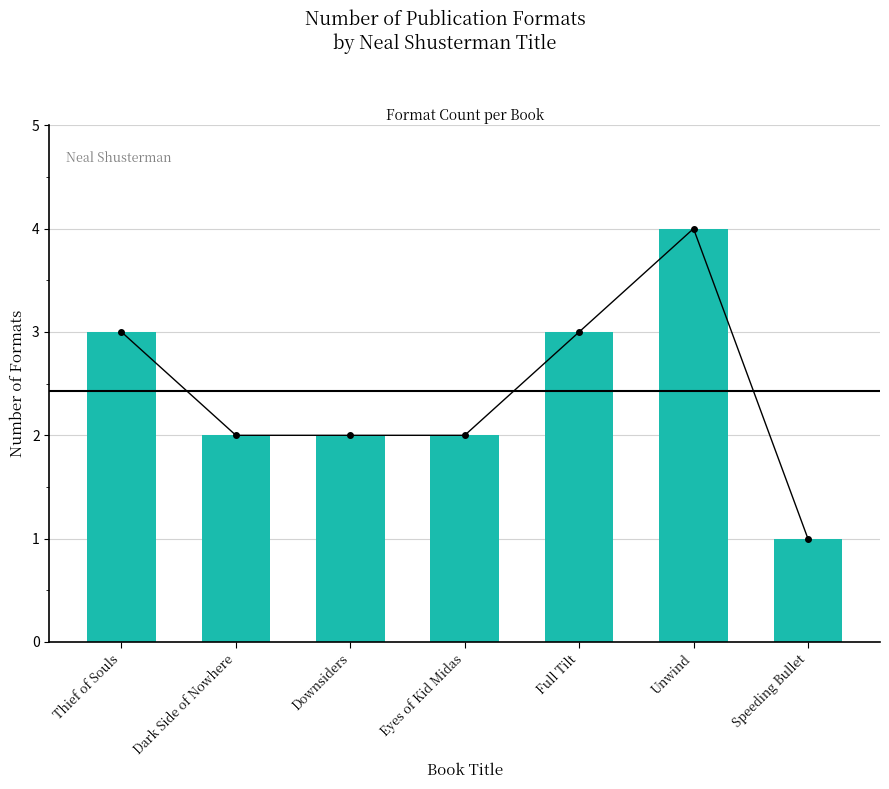

Reading left to right, extract all data points from this chart.

Thief of Souls=3	Dark Side of Nowhere=2	Downsiders=2	Eyes of Kid Midas=2	Full Tilt=3	Unwind=4	Speeding Bullet=1